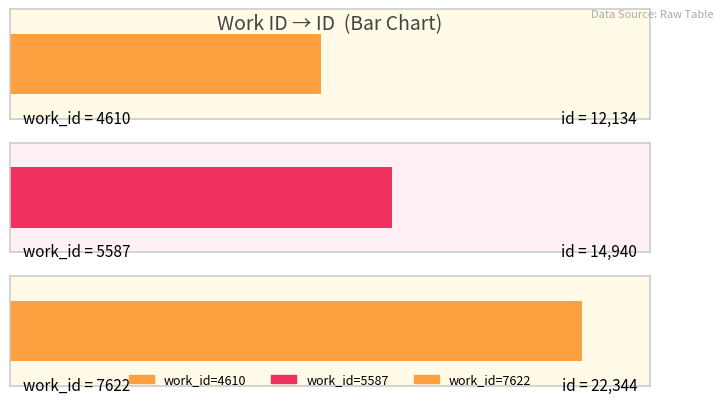

What is the smallest value displayed?

12134